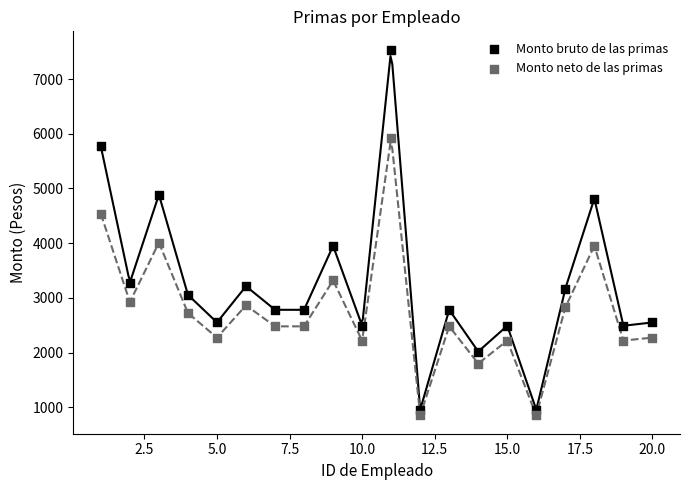

Across all data points, what is the range of Y values (max minus min)?

6687.0